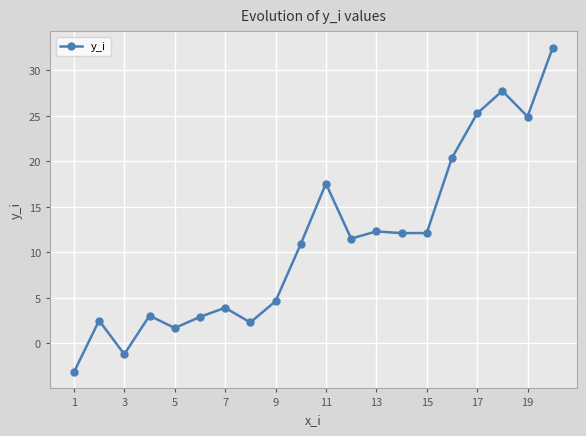

How many interior local valleys (lower than both neighbors) does the data have?

6